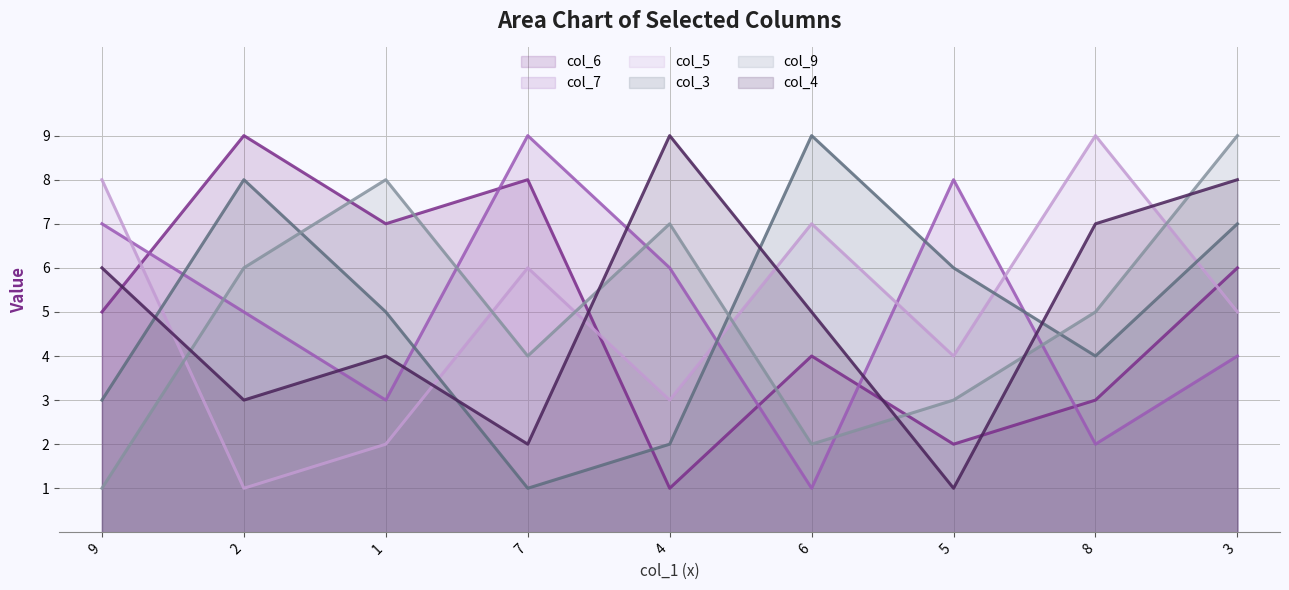

What is the label of the 2nd point from the left?

2